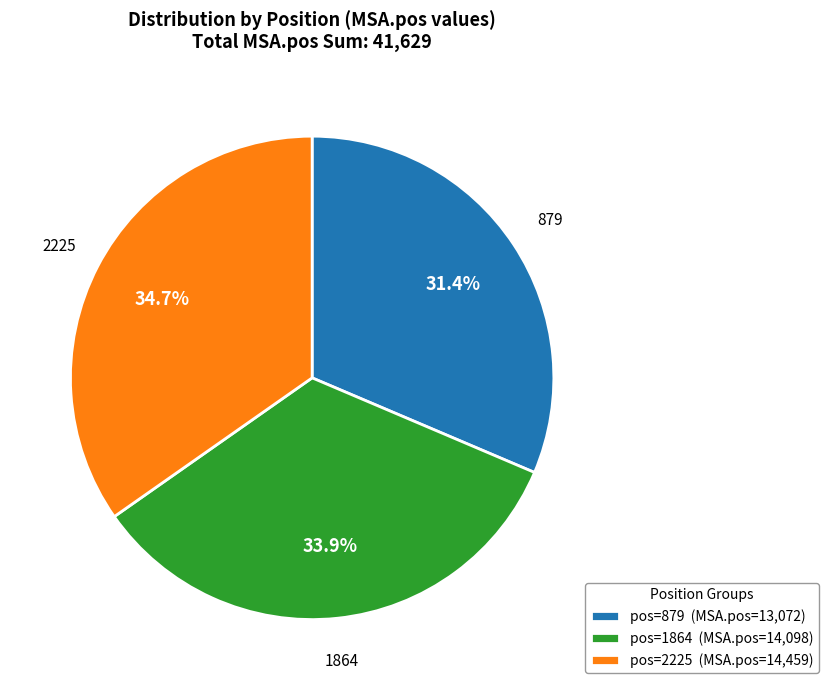

How many segments does this pie chart have?

3